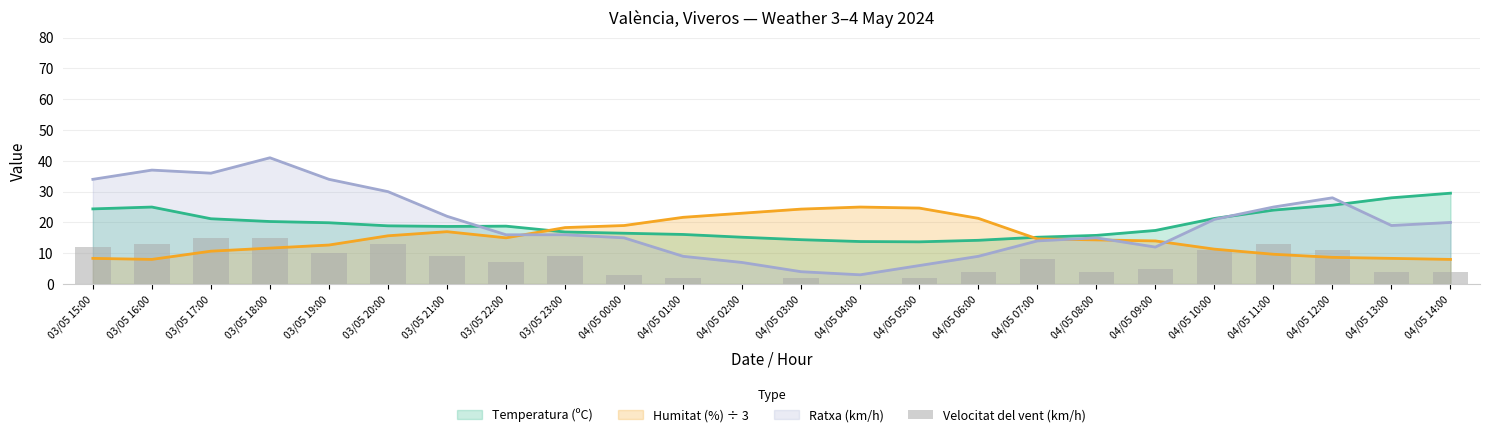

Is it true that the value at 04/05 14:00 is 6?

False